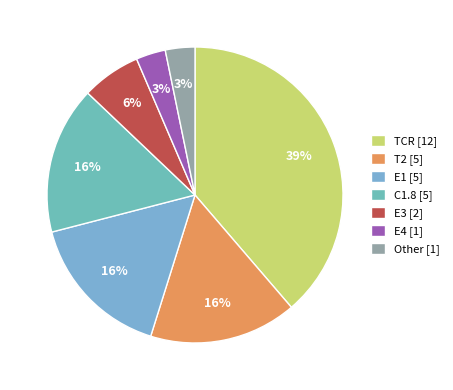

Count the number of slices in the pie.

7